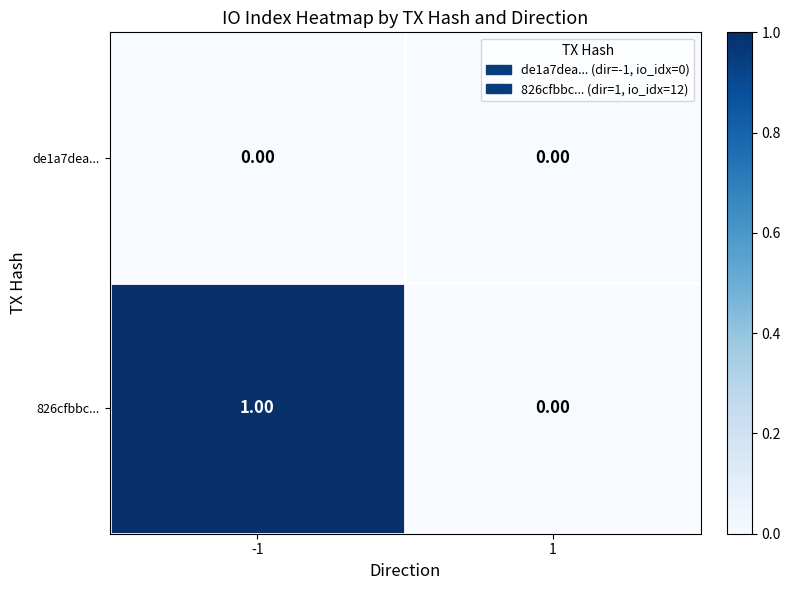

Rank the series by their average value, from lowest to highest.

de1a7dea..., 826cfbbc...